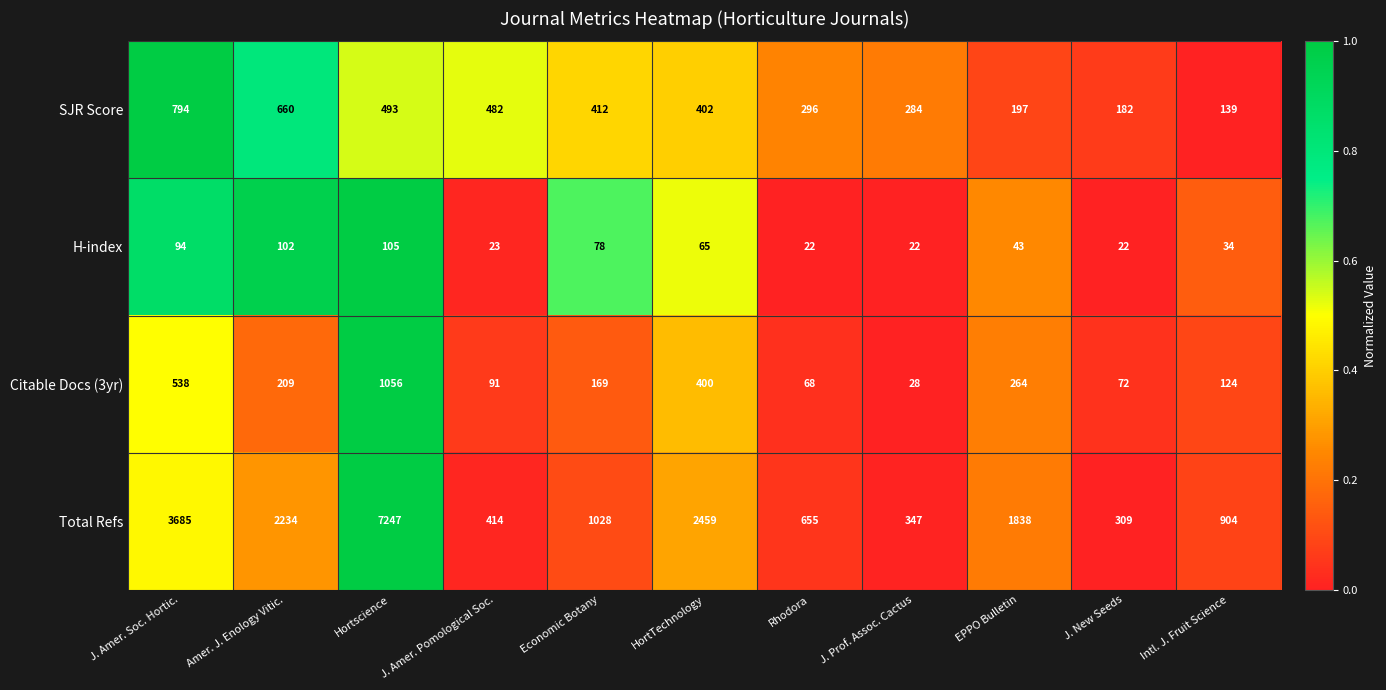

What is the average value of the Total Refs series?

1920